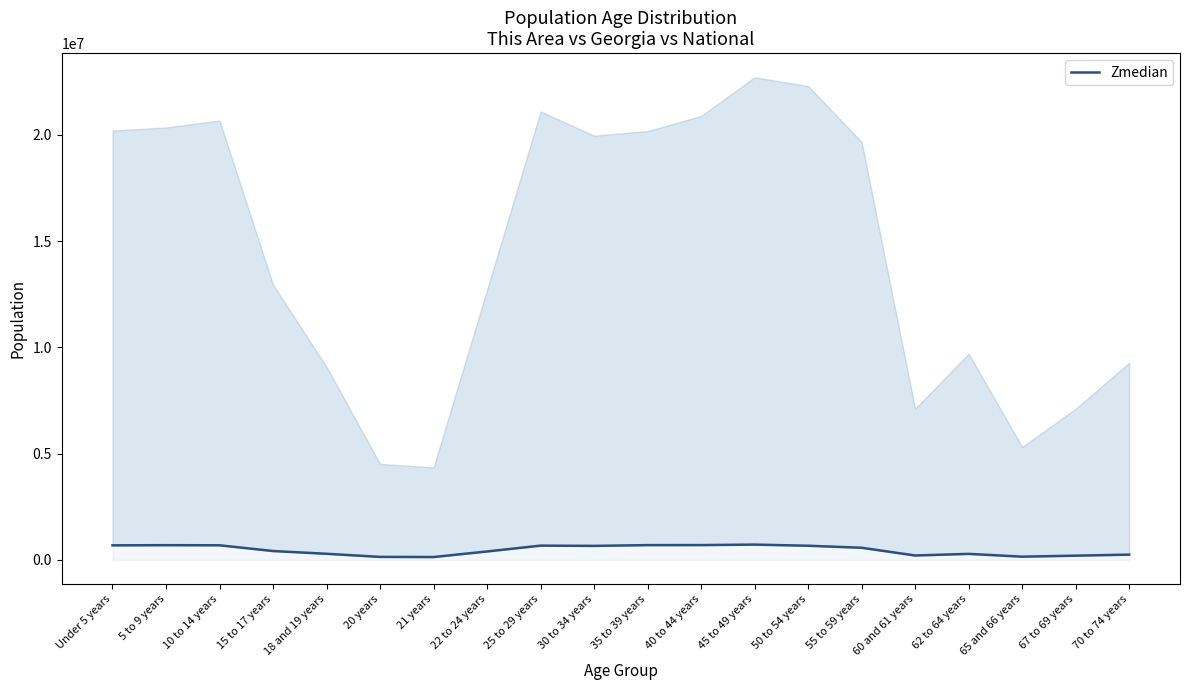

What is the change in value from 40 to 44 years to 70 to 74 years?

-449059